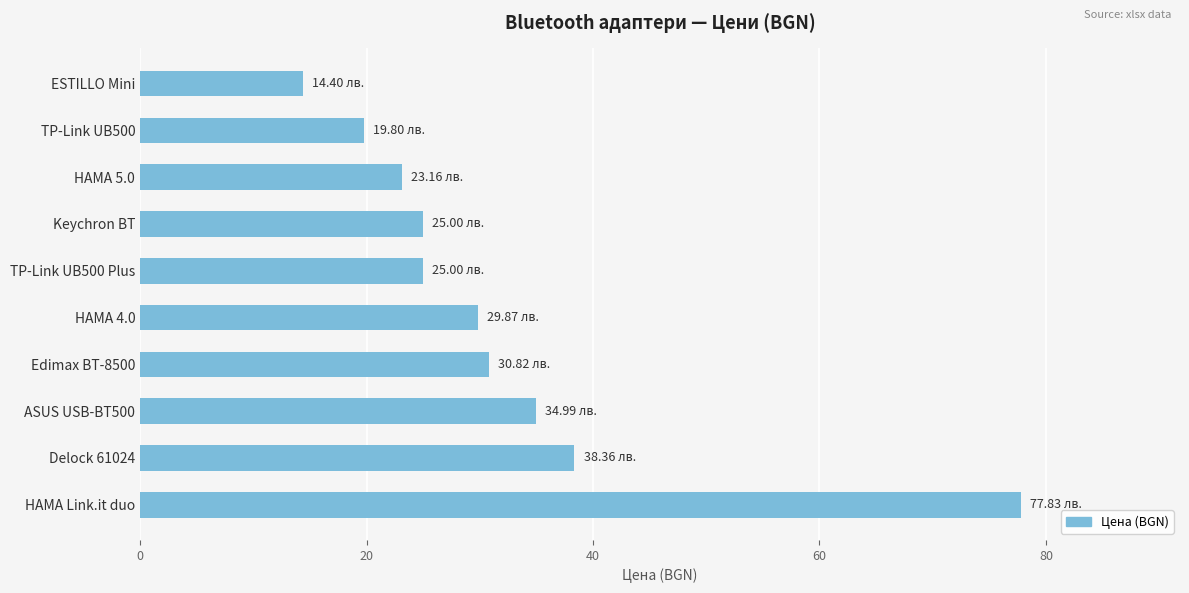

Which has a higher value, Edimax BT-8500 or ASUS USB-BT500?

ASUS USB-BT500